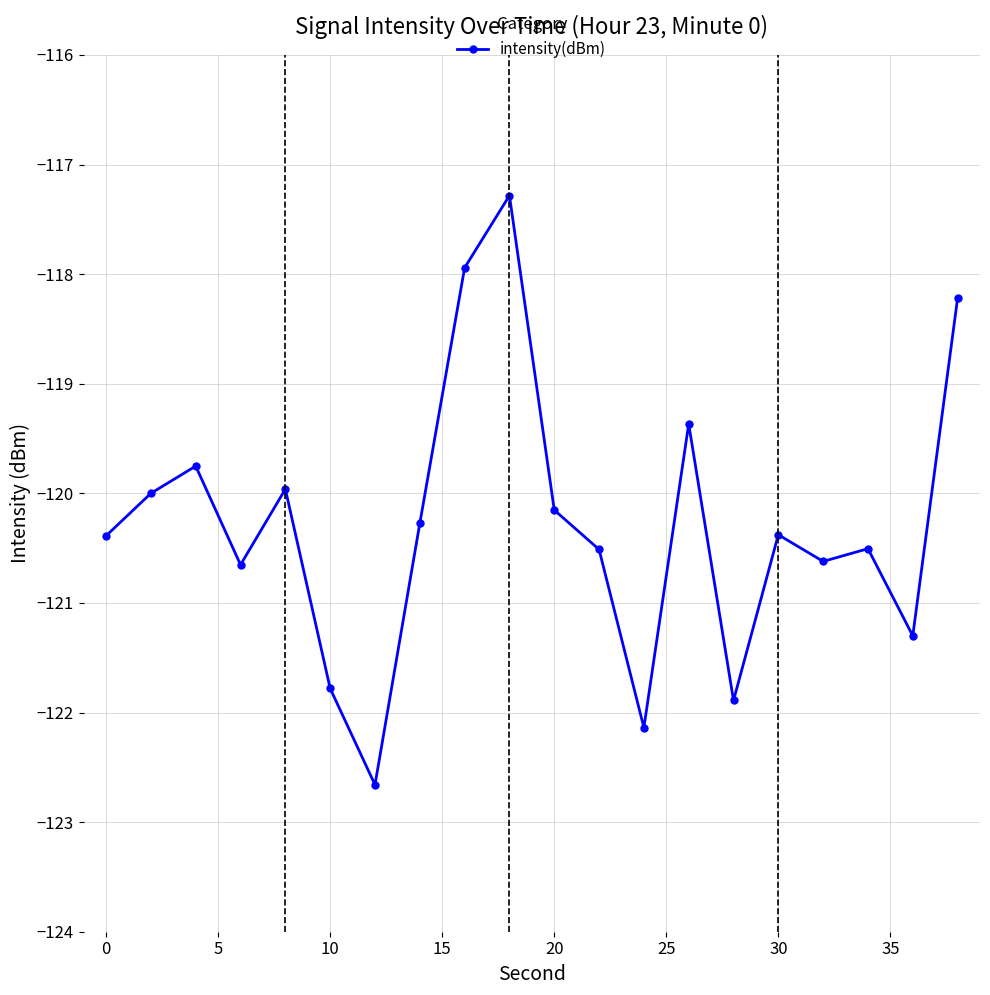

What is the maximum value shown in the chart?

-117.3